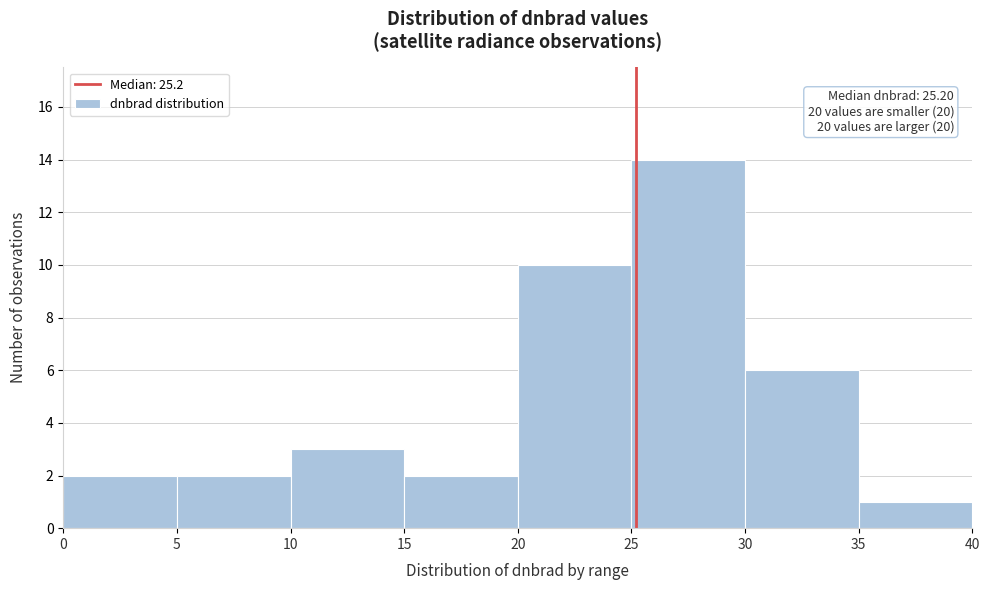

Which range on the x-axis has the tallest bar?

25 to 30